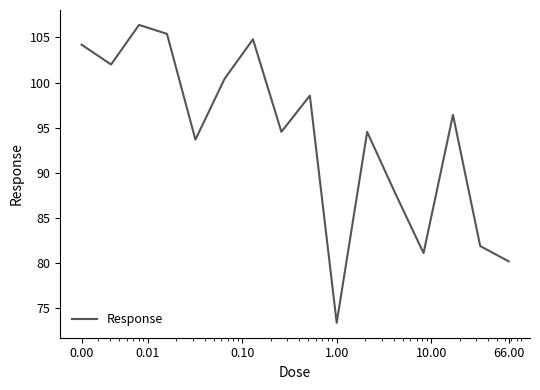

What is the greatest value displayed?

106.4